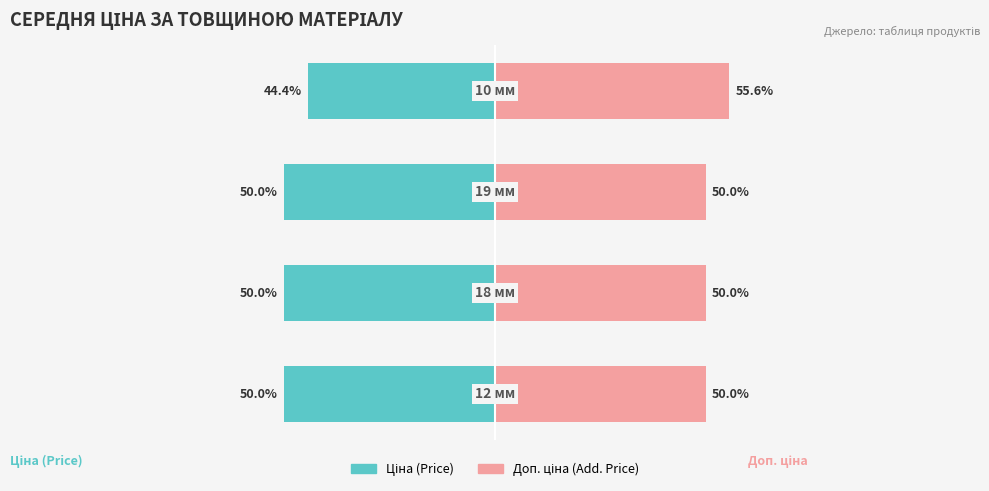

List the series in order of their peak value, highest first.

Доп. ціна (Add. Price), Ціна (Price)